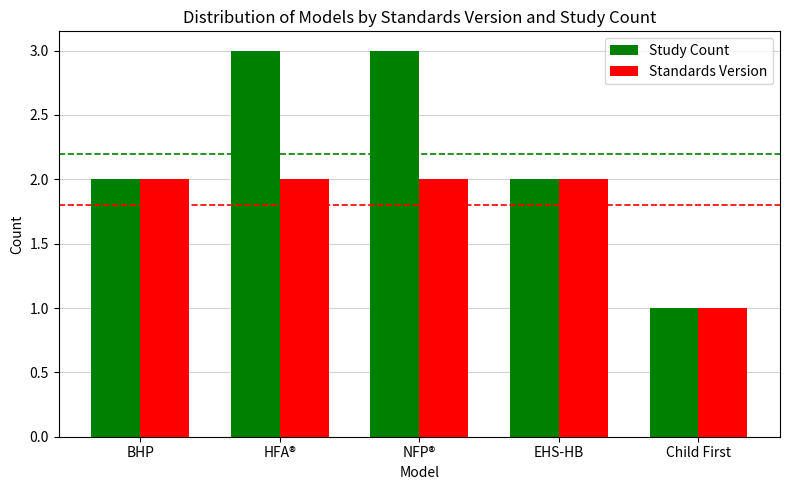

Are the bars horizontal?

No